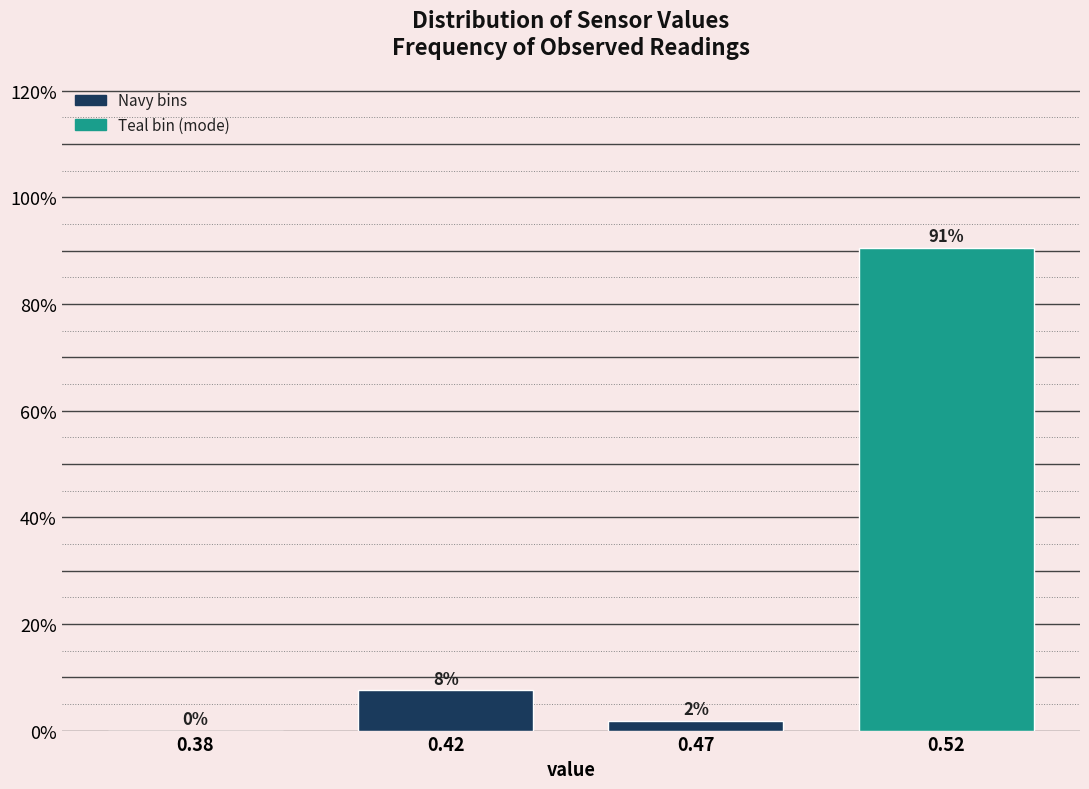

Are the bars horizontal?

No